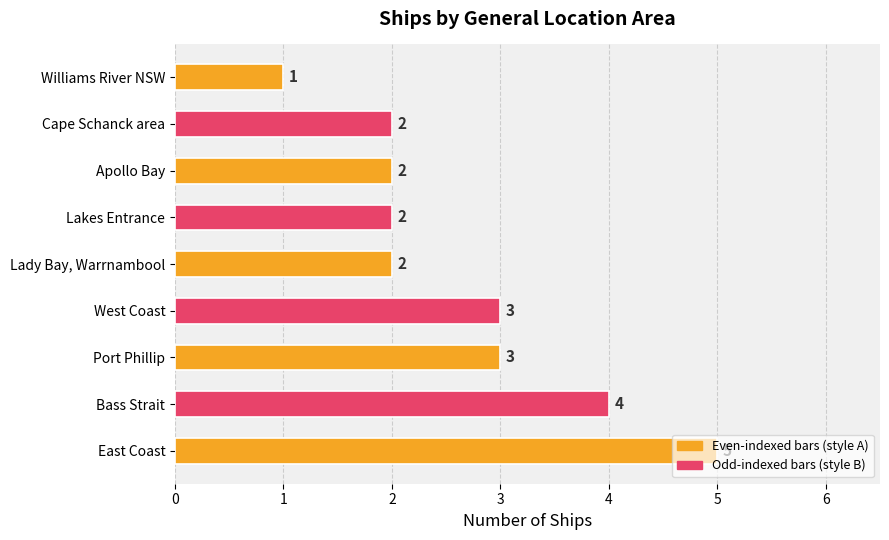

What is the change in value from East Coast to Apollo Bay?

-3